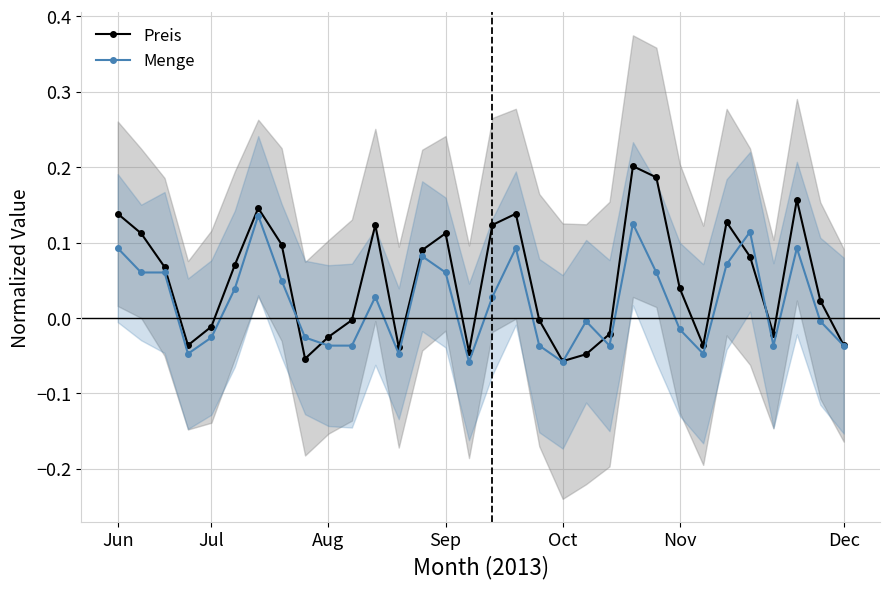

At 20, list the series in order from largest to smallest.

Menge, Preis